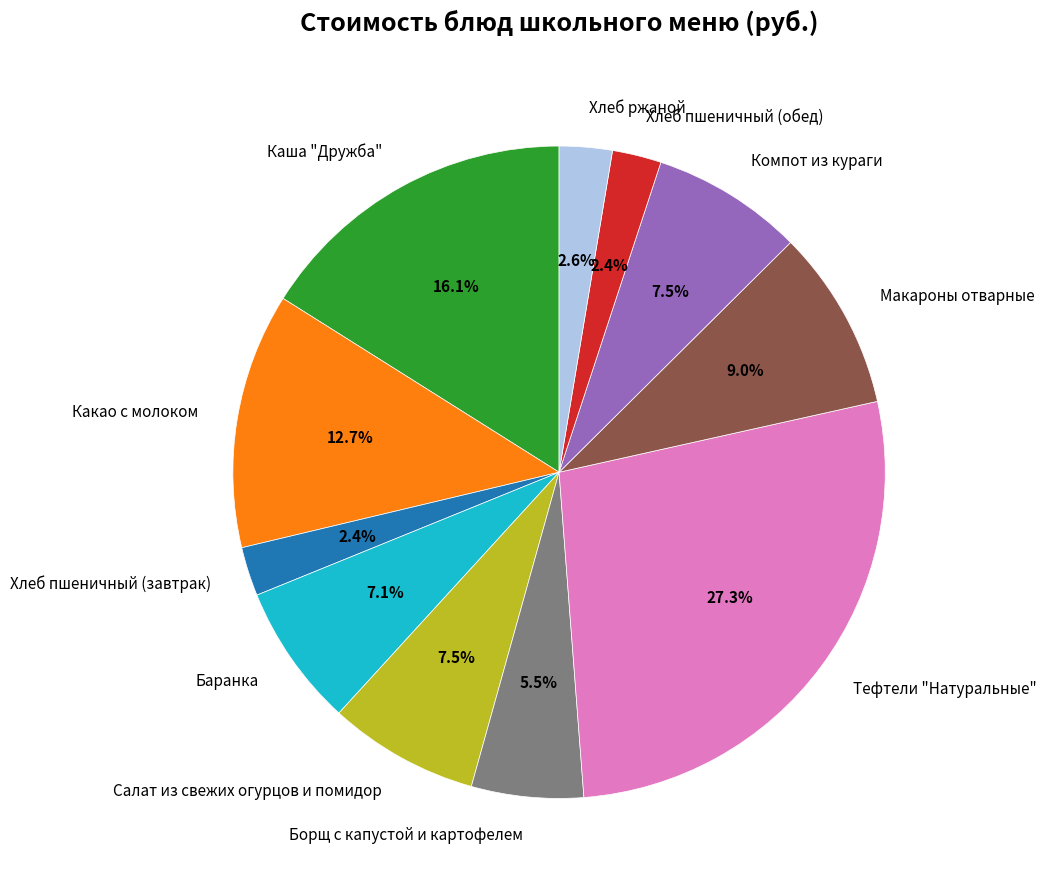

What is the largest slice in the pie chart?

Тефтели "Натуральные"